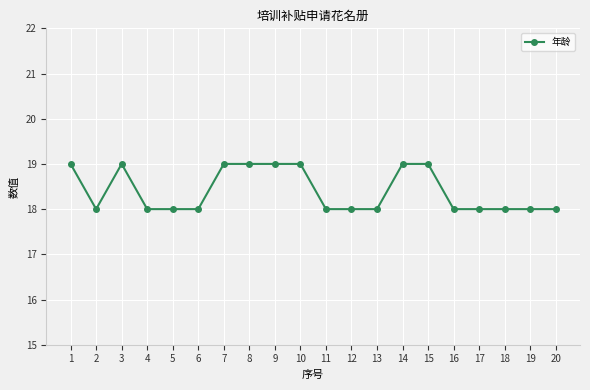

Reading right to left, transcribe all the data shown in this chart.

18	18	18	18	18	19	19	18	18	18	19	19	19	19	18	18	18	19	18	19